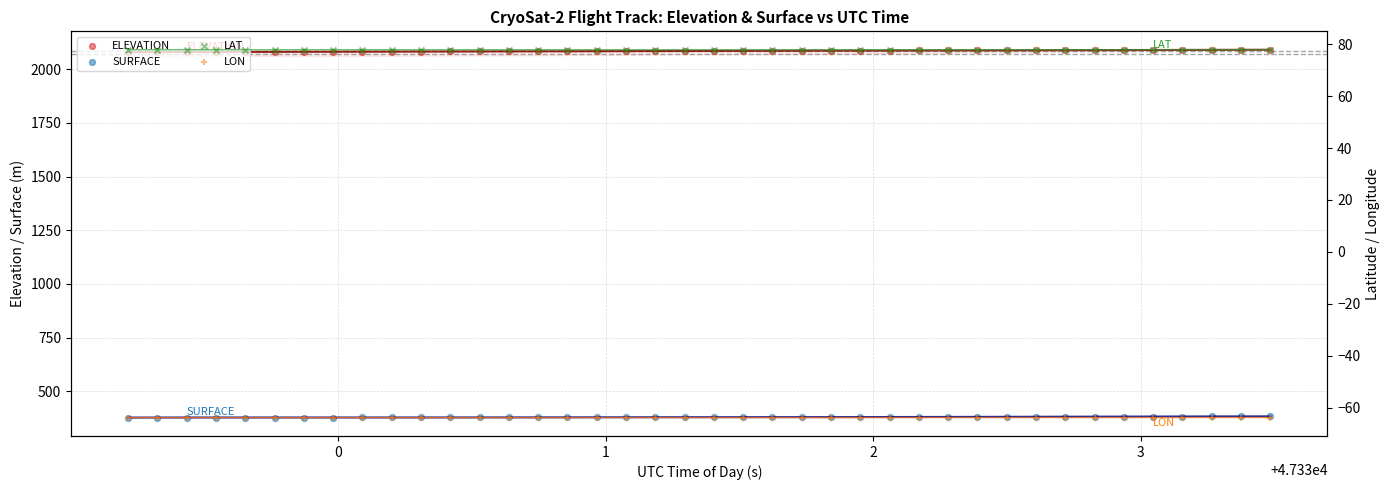

Which series reaches the minimum Y coordinate?

LON